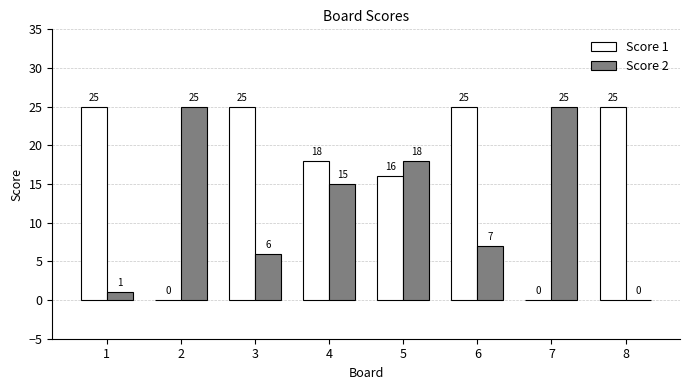

Which series changed the most between 4 and 8?

Score 2